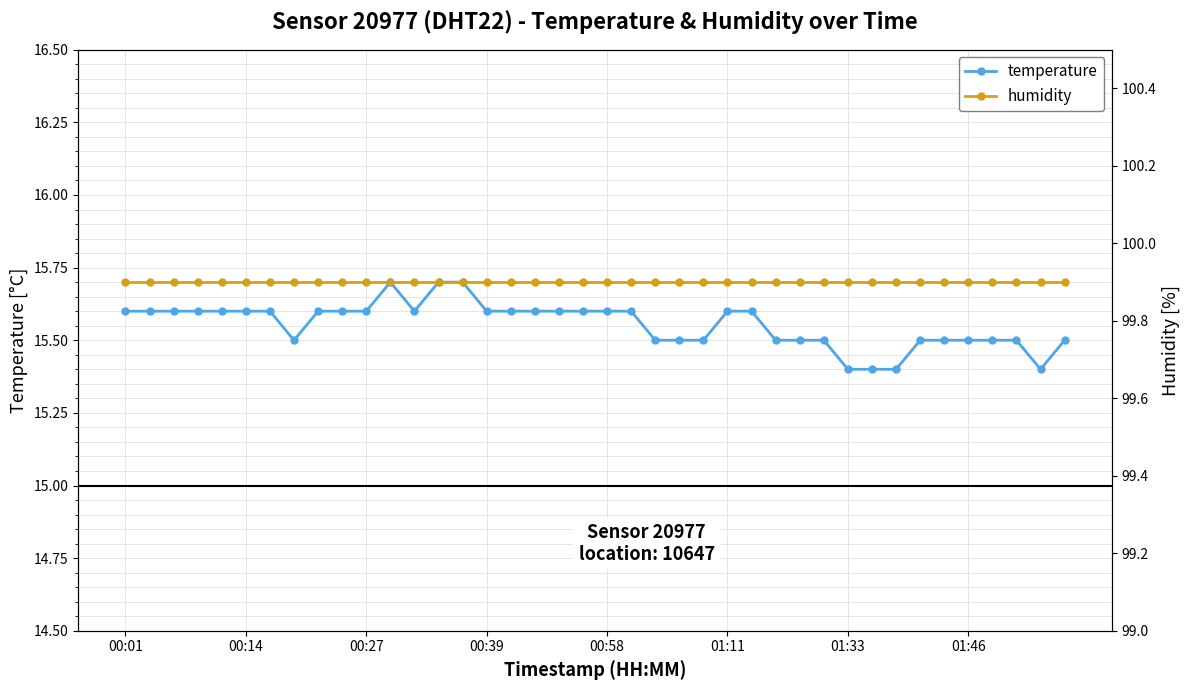

Is this an area chart (filled region under the line)?

No